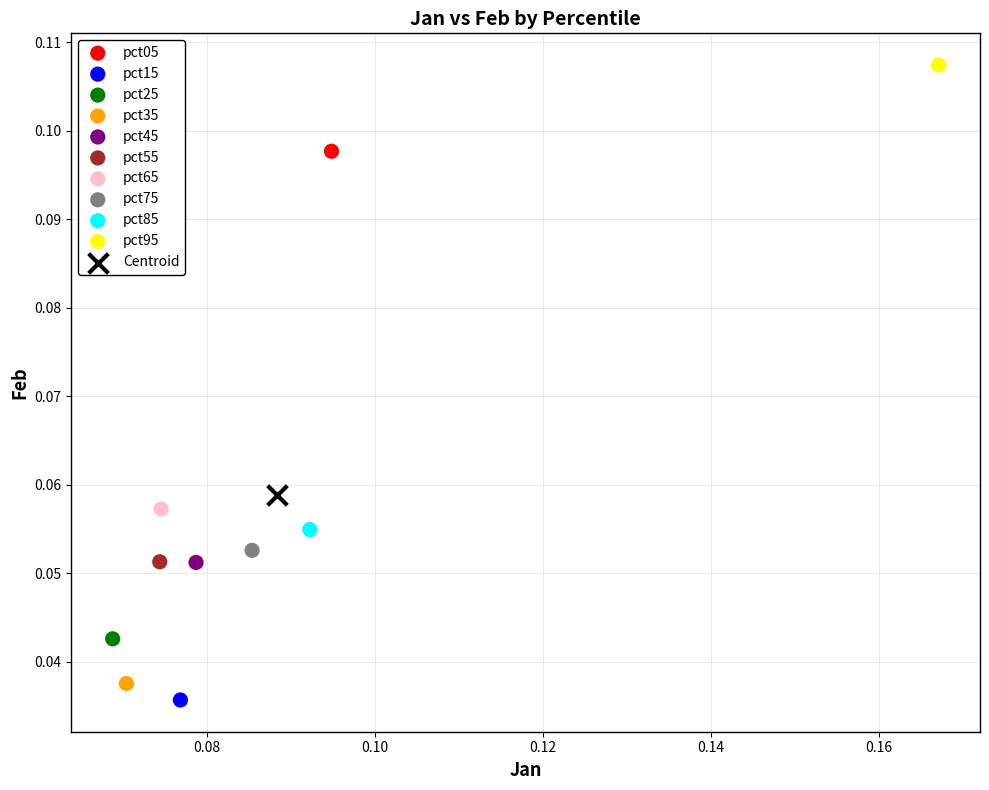

What are all the series names shown in the legend?

pct05, pct15, pct25, pct35, pct45, pct55, pct65, pct75, pct85, pct95, Centroid